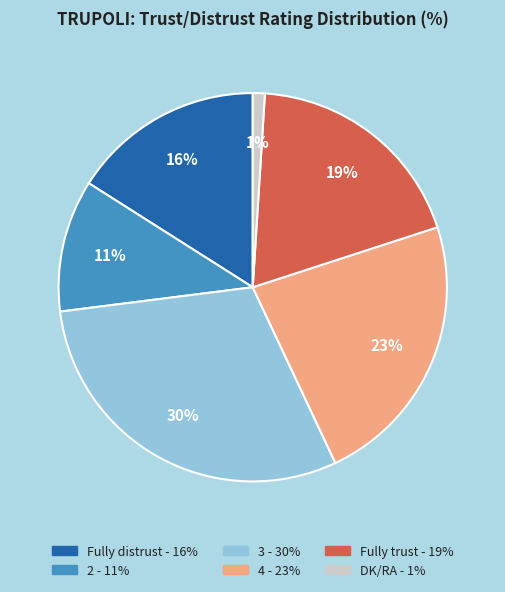

What percentage is the DK/RA slice, to the nearest percent?

1%